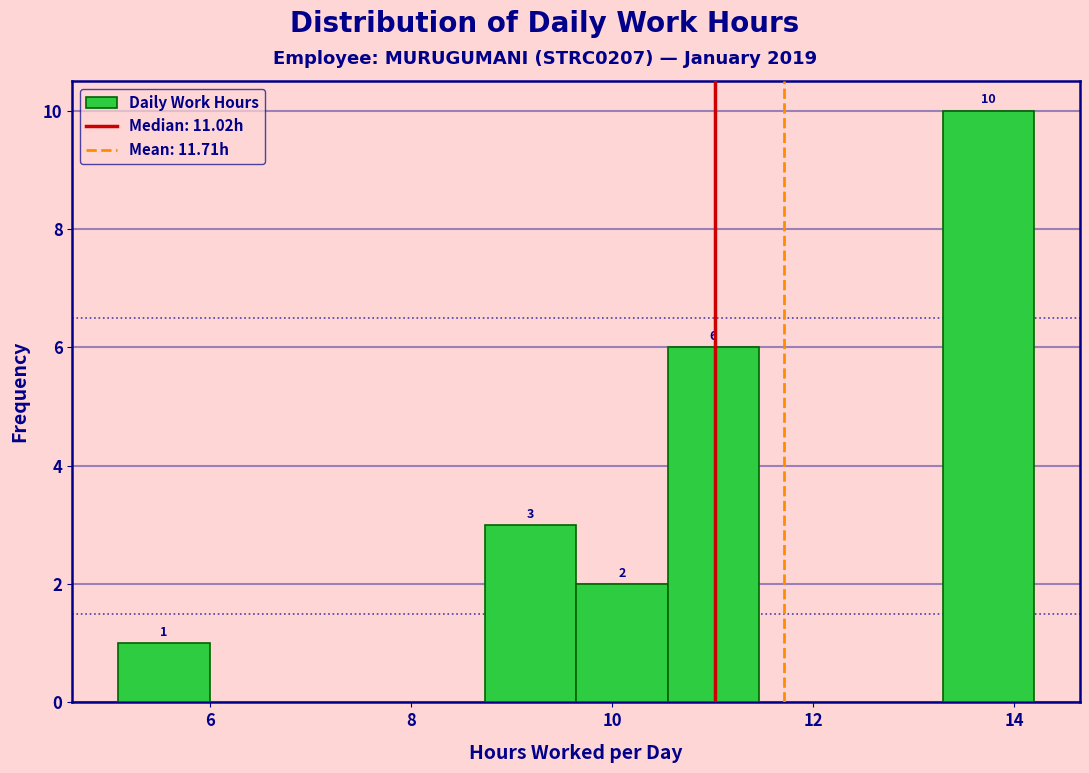

Which range on the x-axis has the tallest bar?

13.2 to 14.2